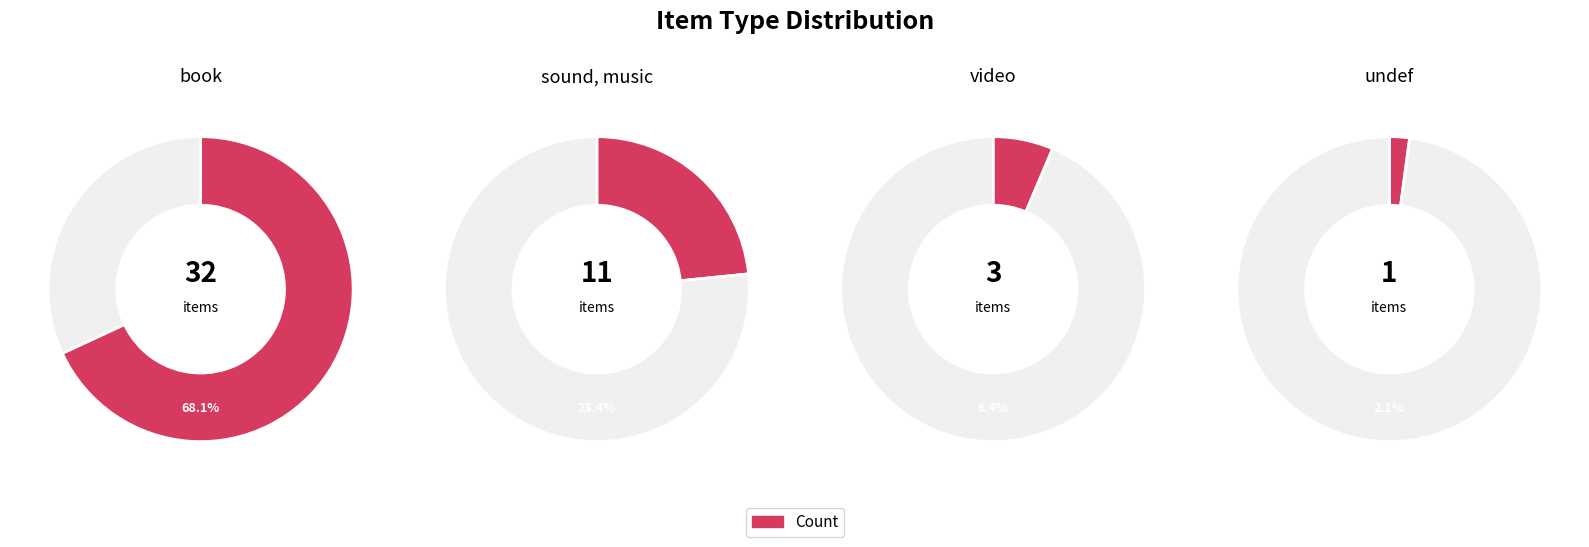

To the nearest percent, what is the combined percentage of sound, music and video?

30%